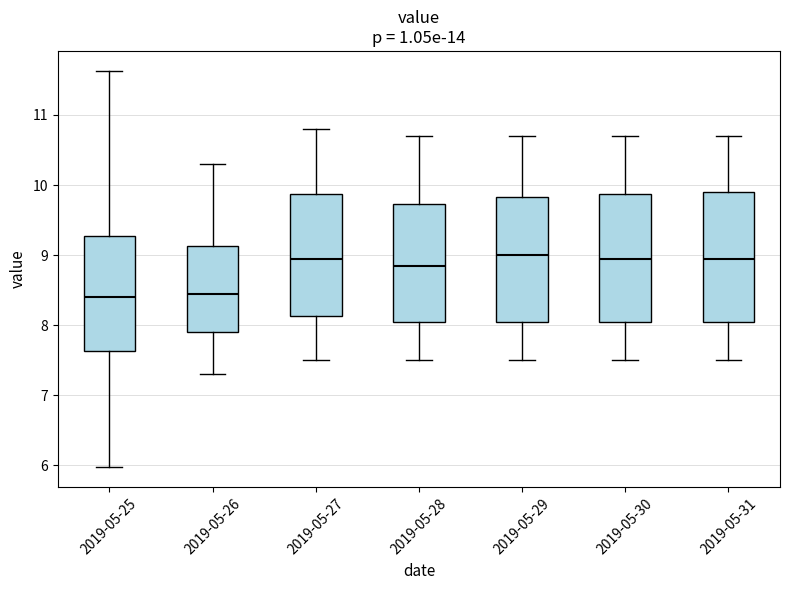

Reading left to right, read every box against the y-axis: the position of its median line, the range the box covers, and the ends of its whiskers. The values are not printed on the chart, so give them approximately, as read against the axis.

2019-05-25: median 8.4, box 7.6 to 9.3, whiskers 6.0 to 11.6
2019-05-26: median 8.5, box 7.9 to 9.1, whiskers 7.3 to 10.3
2019-05-27: median 9.0, box 8.1 to 9.9, whiskers 7.5 to 10.8
2019-05-28: median 8.9, box 8.1 to 9.7, whiskers 7.5 to 10.7
2019-05-29: median 9.0, box 8.1 to 9.8, whiskers 7.5 to 10.7
2019-05-30: median 9.0, box 8.1 to 9.9, whiskers 7.5 to 10.7
2019-05-31: median 9.0, box 8.1 to 9.9, whiskers 7.5 to 10.7